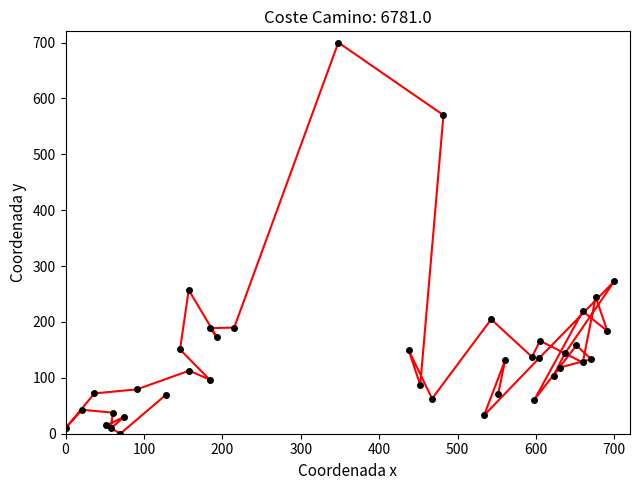

How many lines are shown in the chart?

1